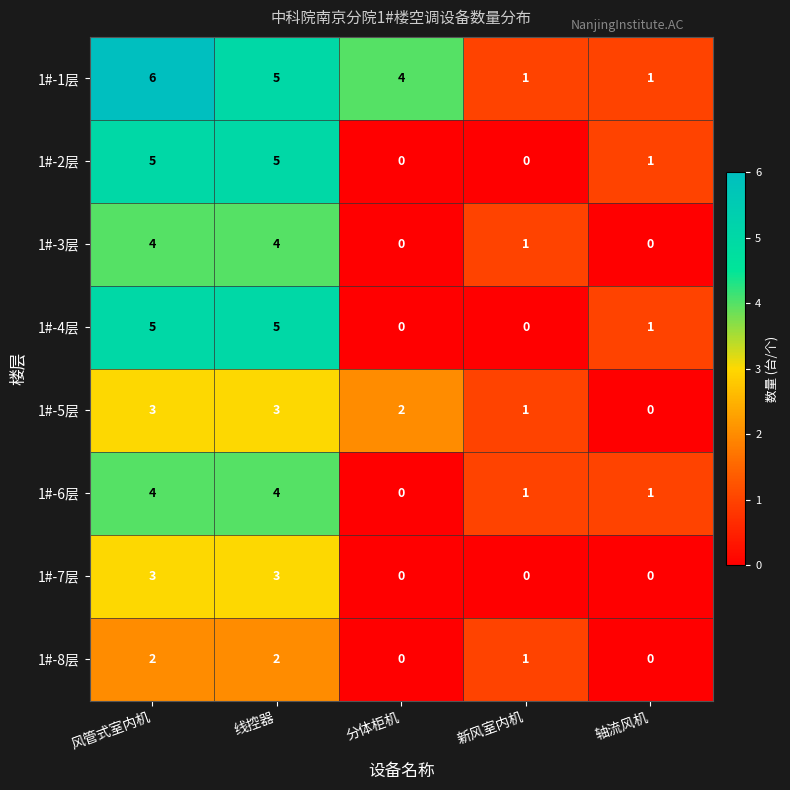

What is the greatest value displayed?

6